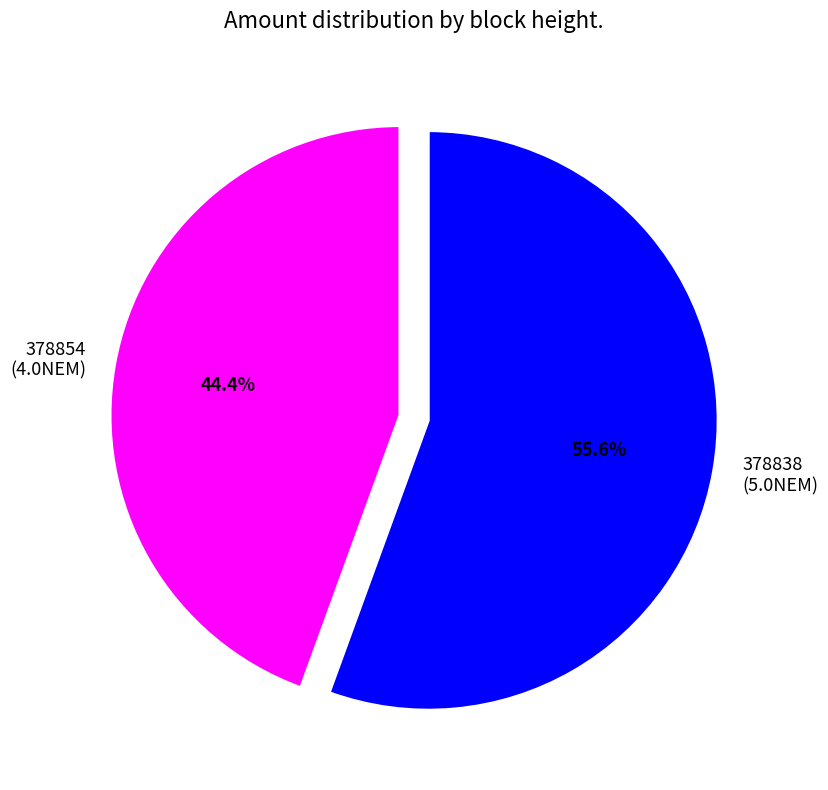

Between 378838 (5.0NEM) and 378854 (4.0NEM), which is larger?

378838 (5.0NEM)